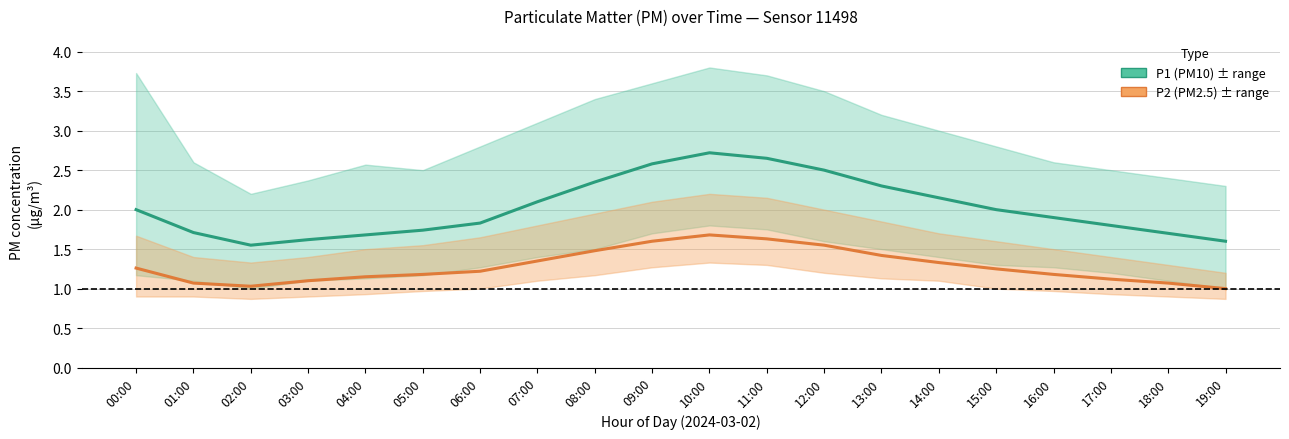

At 12:00, list the series in order from smallest to largest.

P2 (PM2.5), P1 (PM10)